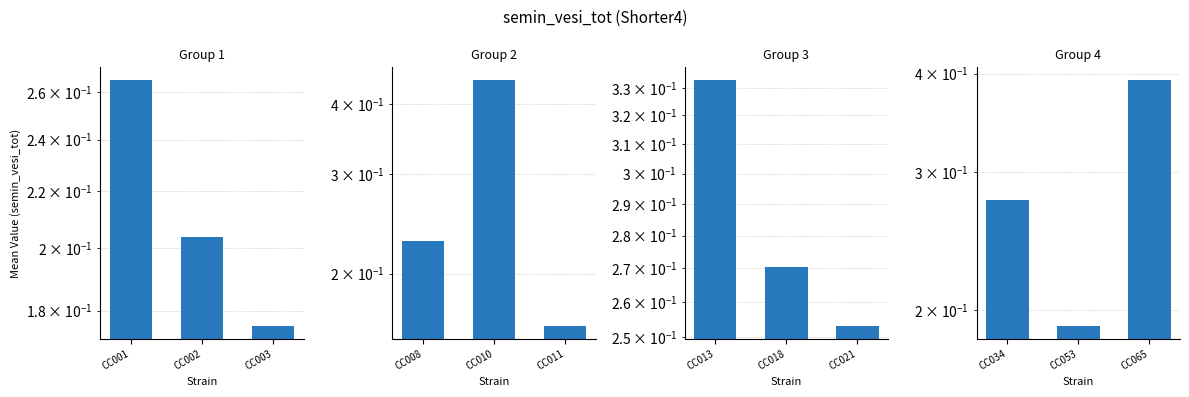

Count the CC013/GeniUnc values in the range 0 to 1.

3